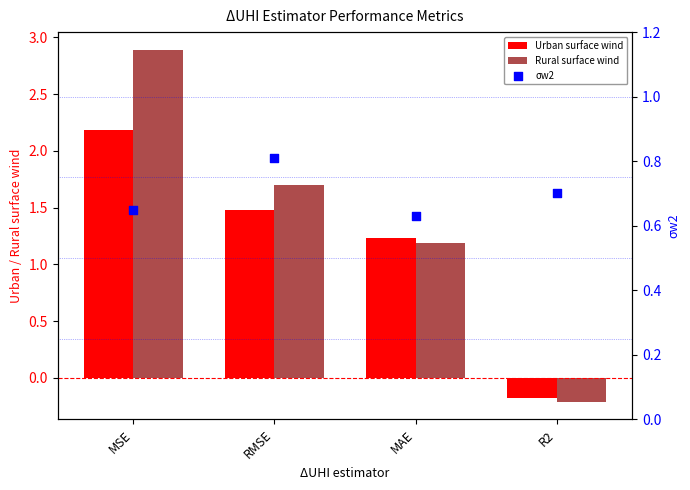

Which series contains the highest Y value?

Rural surface wind